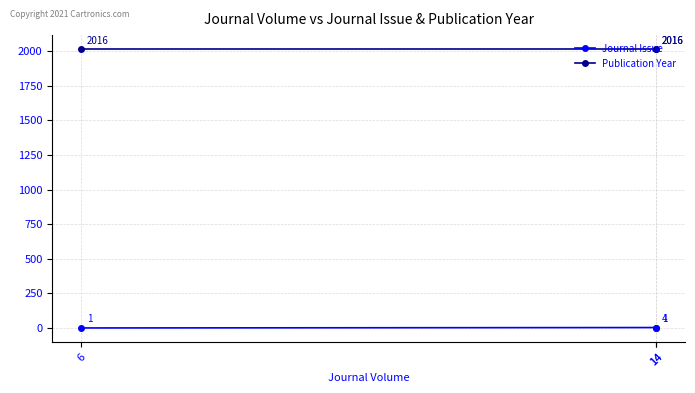

Is this an area chart (filled region under the line)?

No